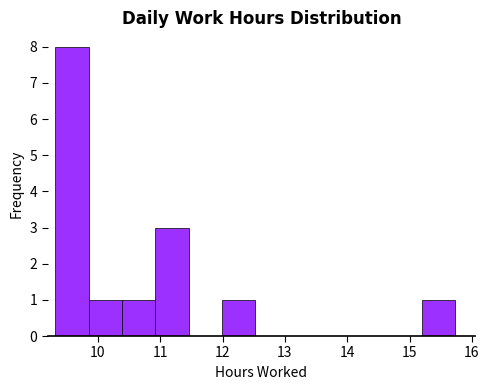

Which range on the x-axis has the tallest bar?

9.3 to 9.9